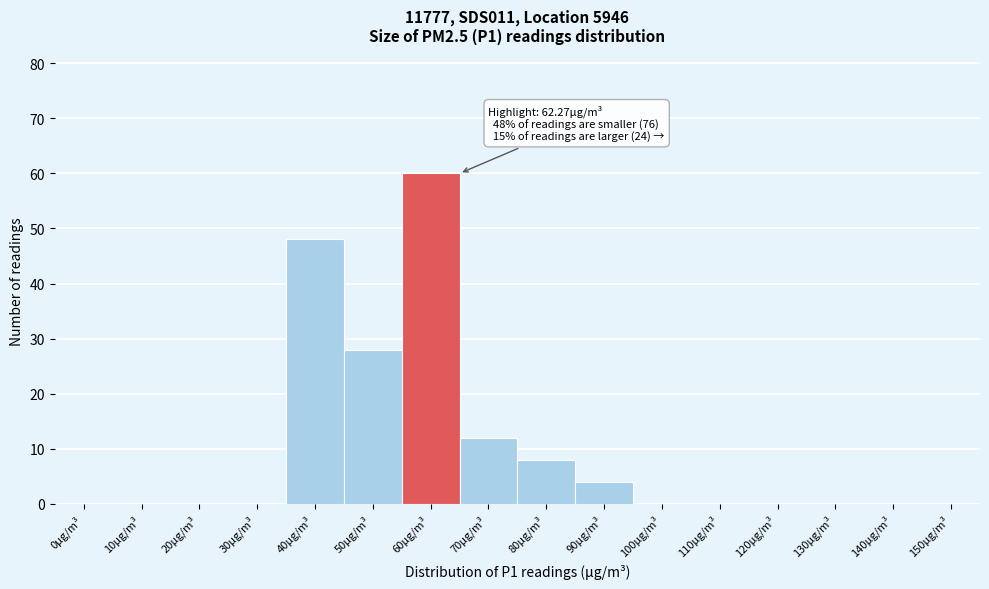

Reading left to right, extract all data points from this chart.

0µg/m³=0	10µg/m³=0	20µg/m³=0	30µg/m³=0	40µg/m³=48	50µg/m³=28	60µg/m³=60	70µg/m³=12	80µg/m³=8	90µg/m³=4	100µg/m³=0	110µg/m³=0	120µg/m³=0	130µg/m³=0	140µg/m³=0	150µg/m³=0